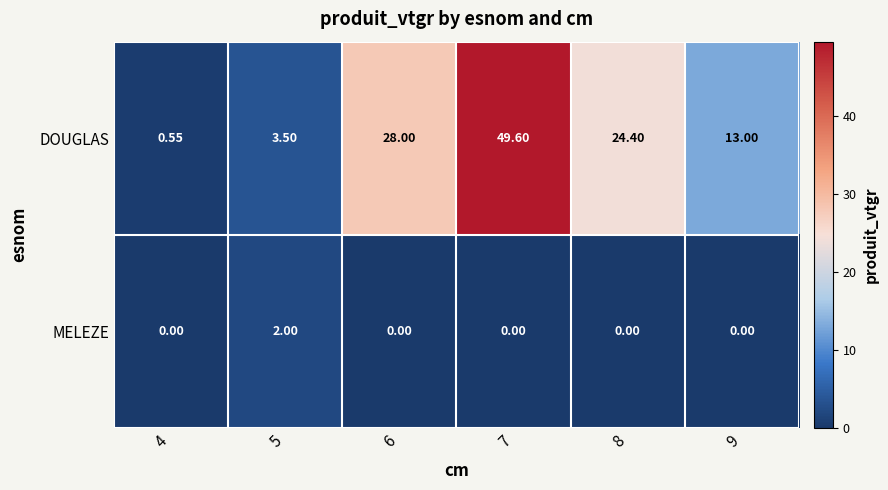

Is the value of MELEZE at 7 greater than the value of DOUGLAS at 9?

No